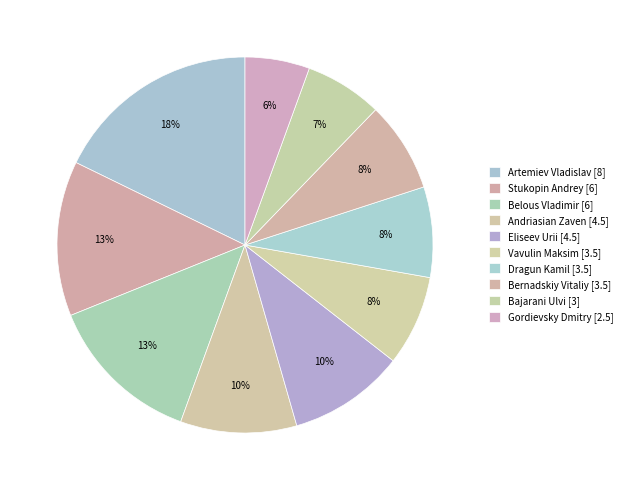

To the nearest percent, what portion does Bernadskiy Vitaliy [3.5] represent?

8%